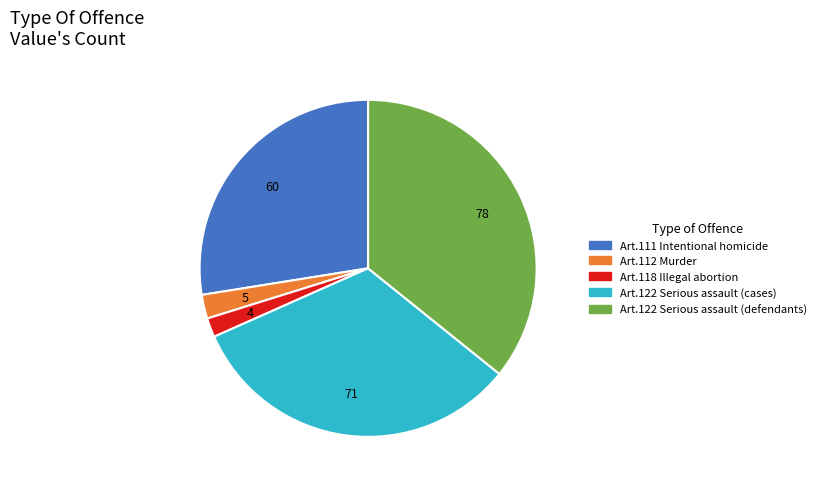

Does any single category account for the majority?

No